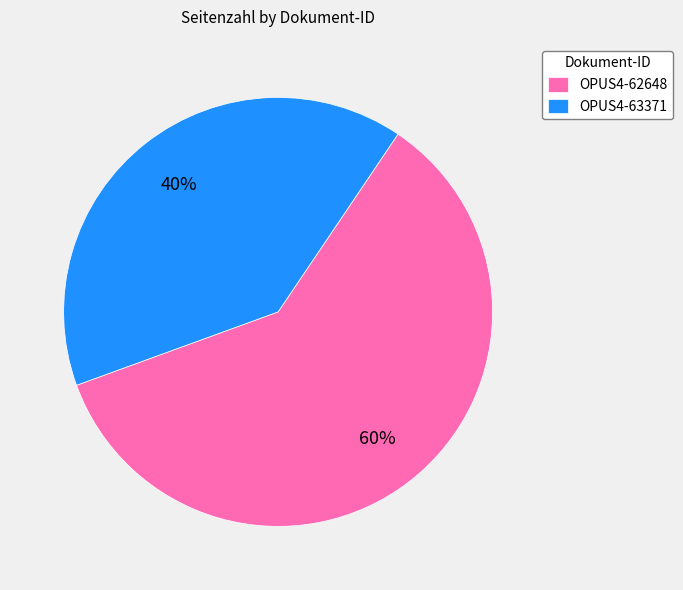

Which category has the smallest portion of the pie?

OPUS4-63371